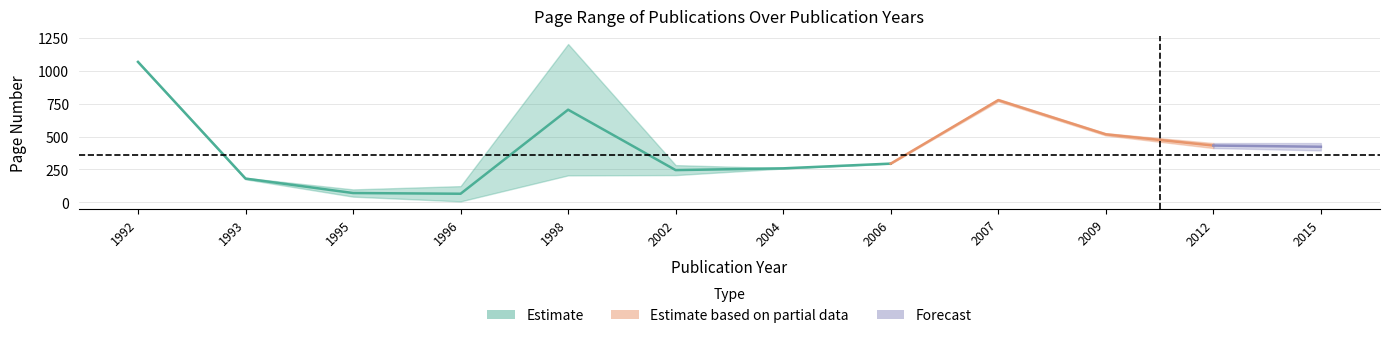

Is it true that page_end equals 1073 at 1992?

True